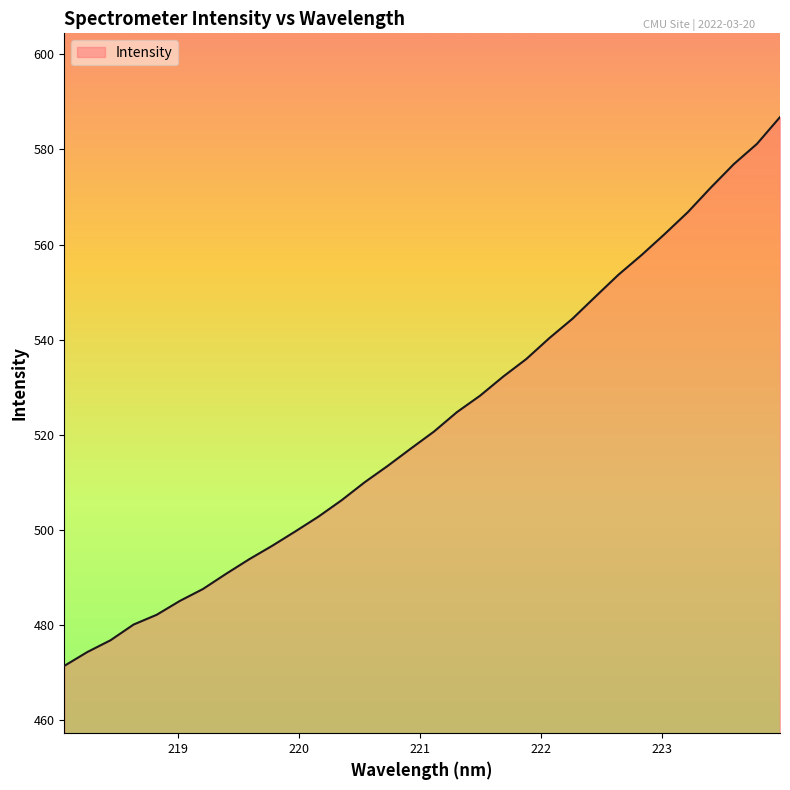

True or false: the data has more than 1 interior local peaks.

False